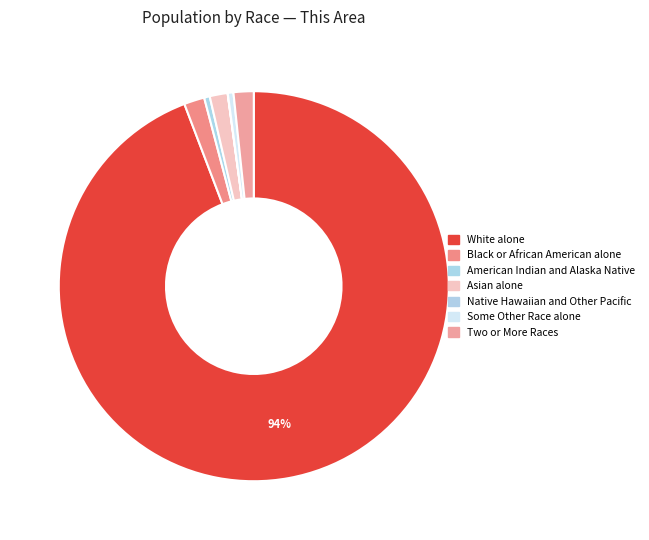

What percentage do Native Hawaiian and Other Pacific and White alone together represent?

94.2%